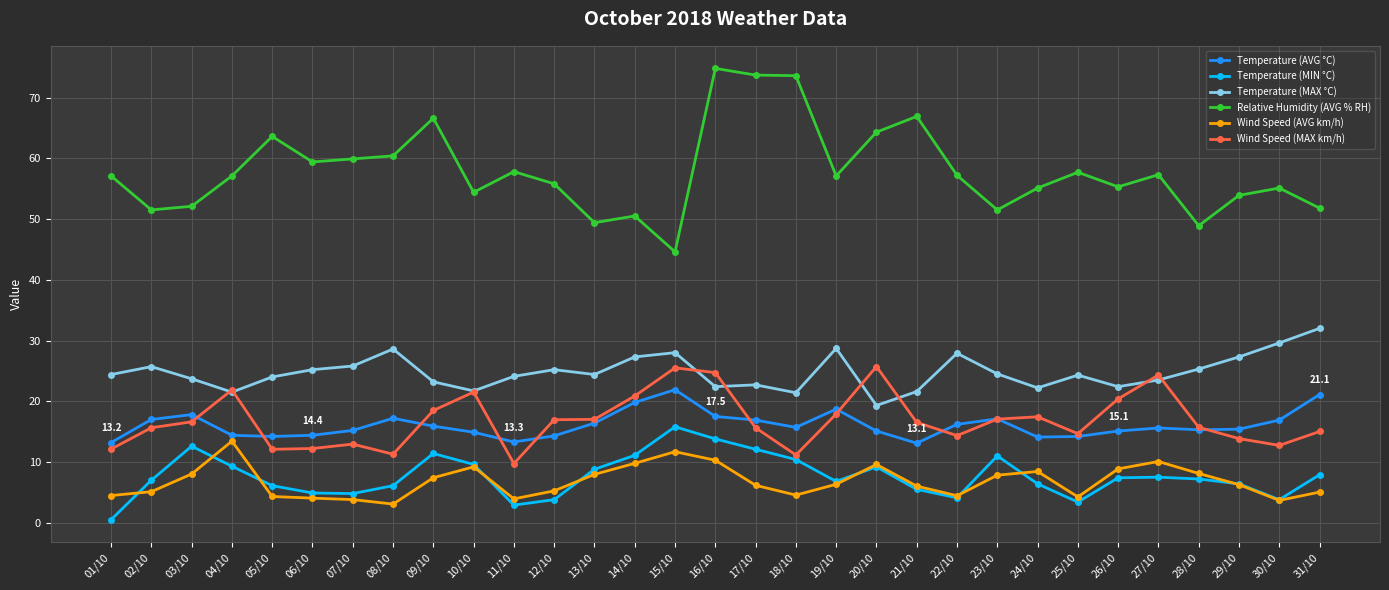

What are all the series names shown in the legend?

Temperature (AVG °C), Temperature (MIN °C), Temperature (MAX °C), Relative Humidity (AVG % RH), Wind Speed (AVG km/h), Wind Speed (MAX km/h)